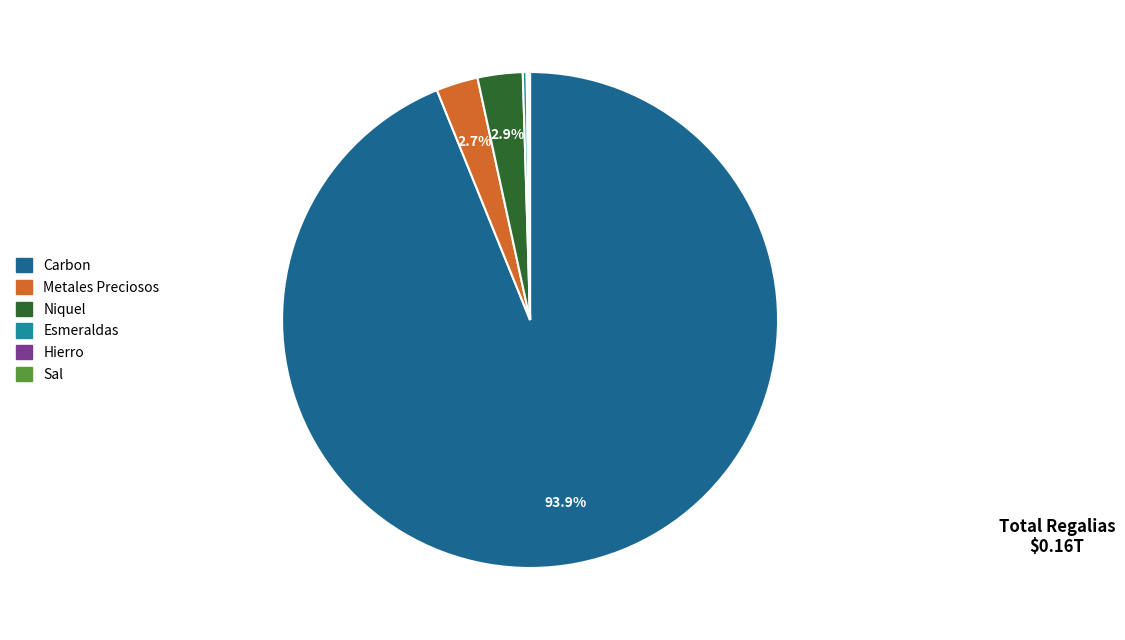

Is there a majority slice in this chart?

Yes